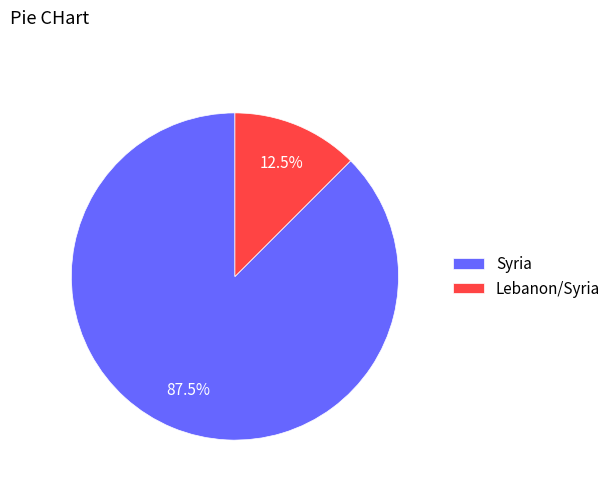

Between Syria and Lebanon/Syria, which is larger?

Syria